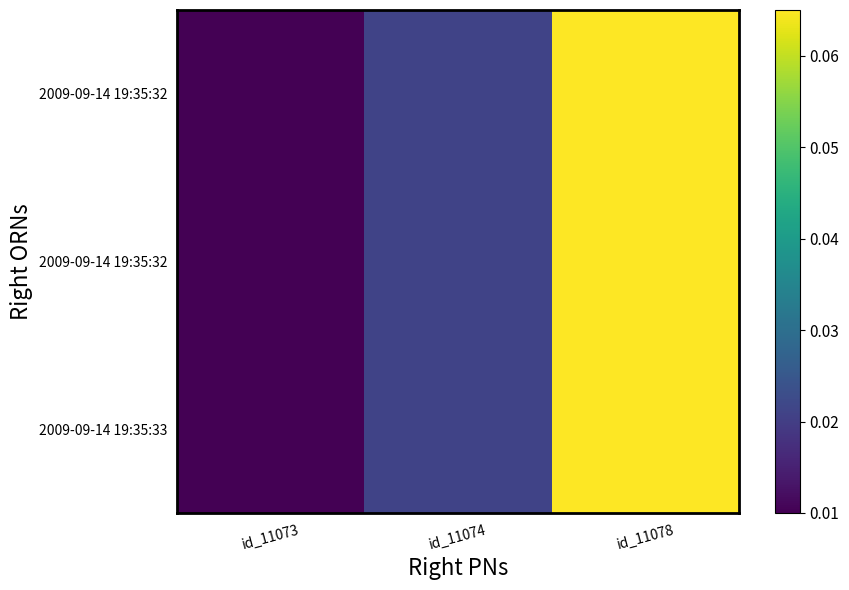

At how many categories does at least one series exceed 0?

3